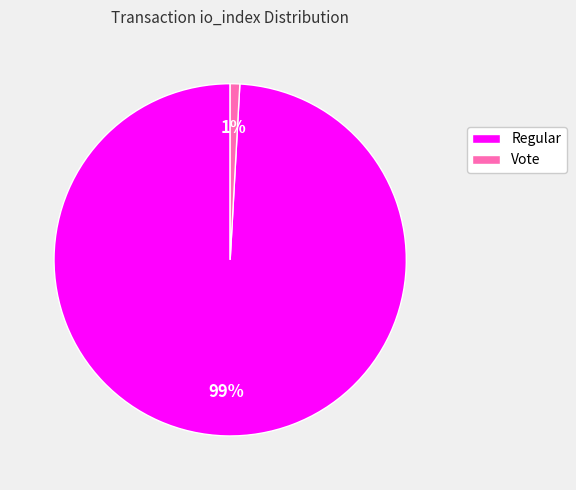

To the nearest percent, what is the difference between the largest and smallest slice percentages?

98%